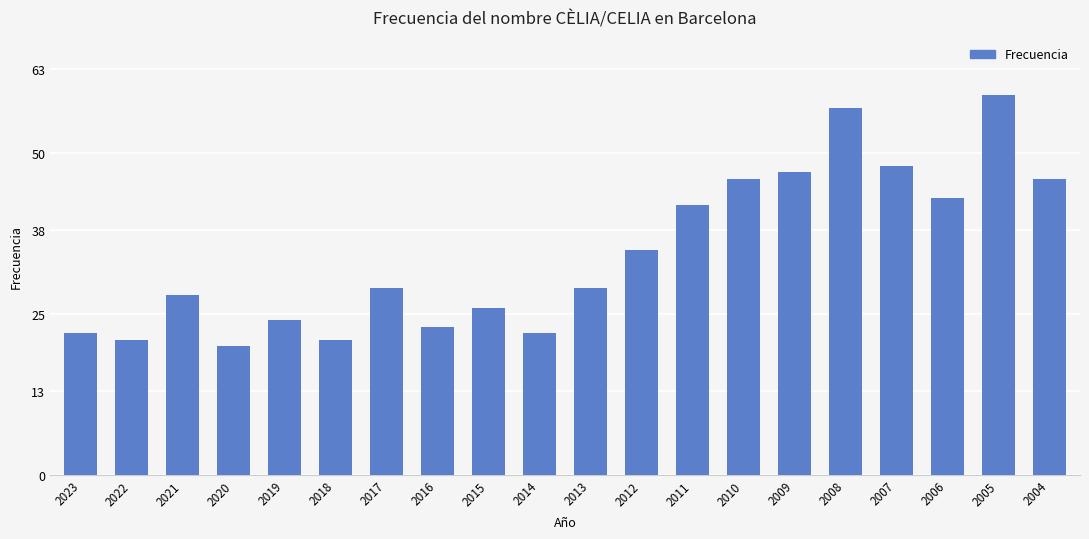

The chart shows a value of 23 at 2016. True or false?

True